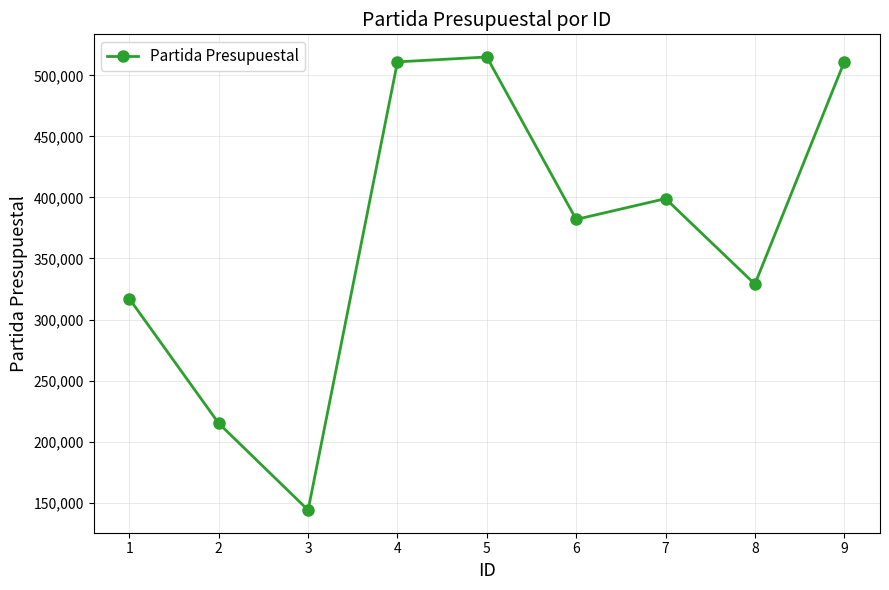

What is the value of the 8th point from the left?

329001